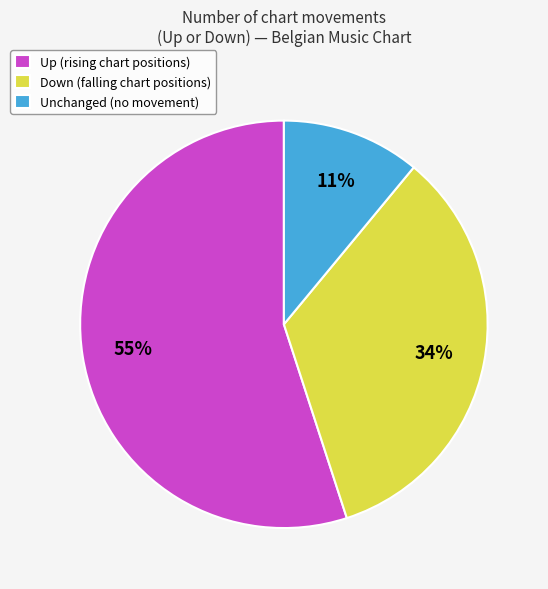

Approximately how many times larger is the value at Unchanged (no movement) compared to Down (falling chart positions)?

0.3